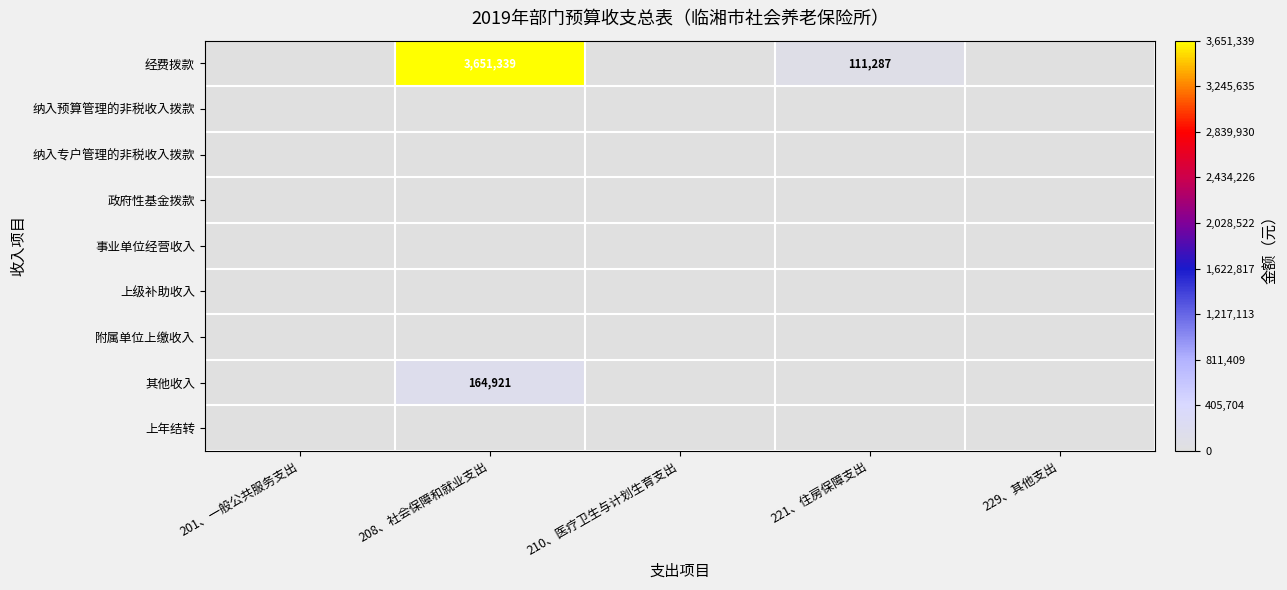

Is the value of 事业单位经营收入 at 229、其他支出 greater than the value of 政府性基金拨款 at 201、一般公共服务支出?

No